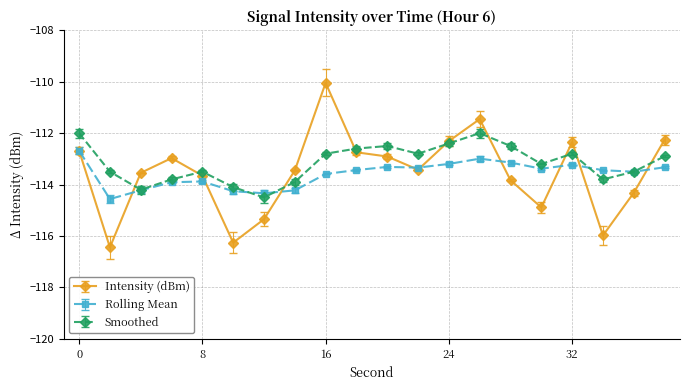

How many lines are shown in the chart?

3